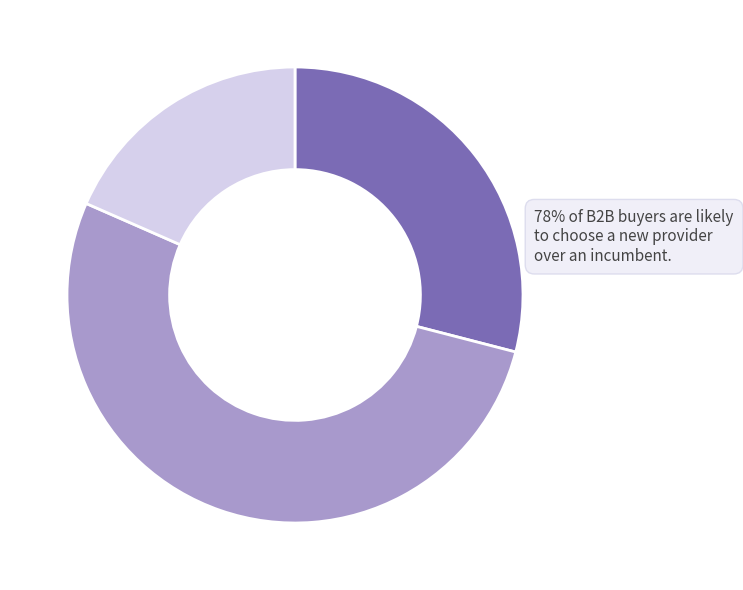

To the nearest percent, what is the combined percentage of pct25 and pct95?

35%